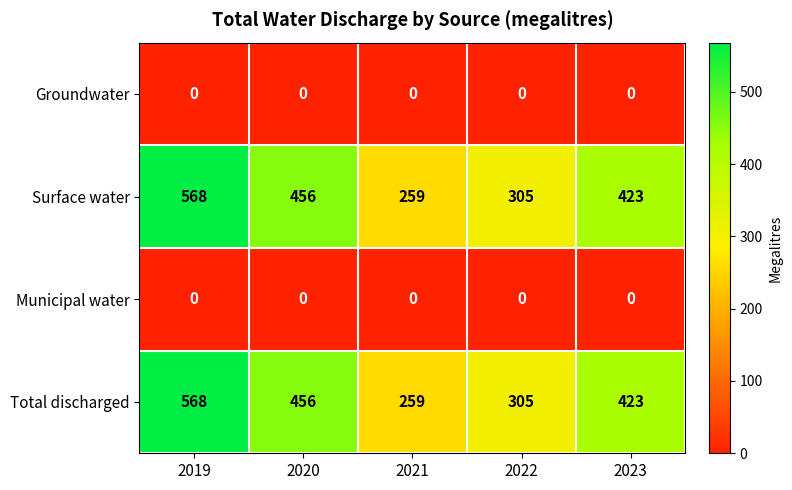

Is it true that Municipal water equals 0 at 2023?

True